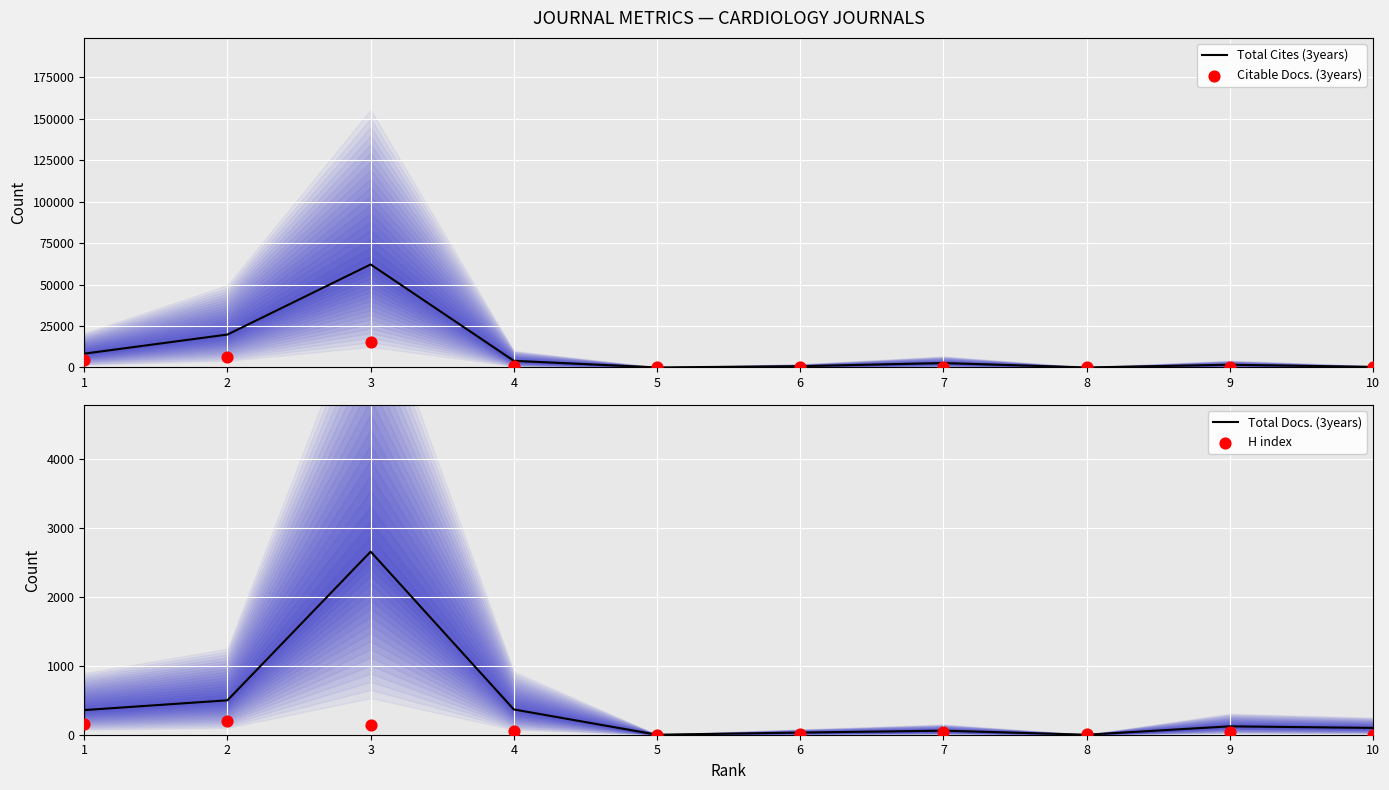

What is the total value across all series at 6?

868